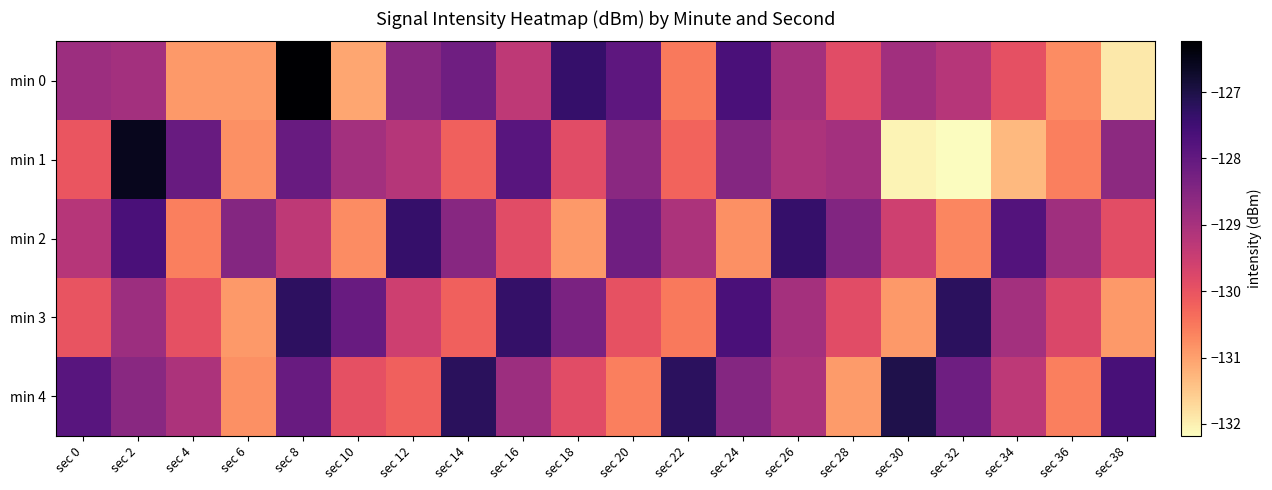

Between sec 16 and sec 12, which is larger?

sec 12